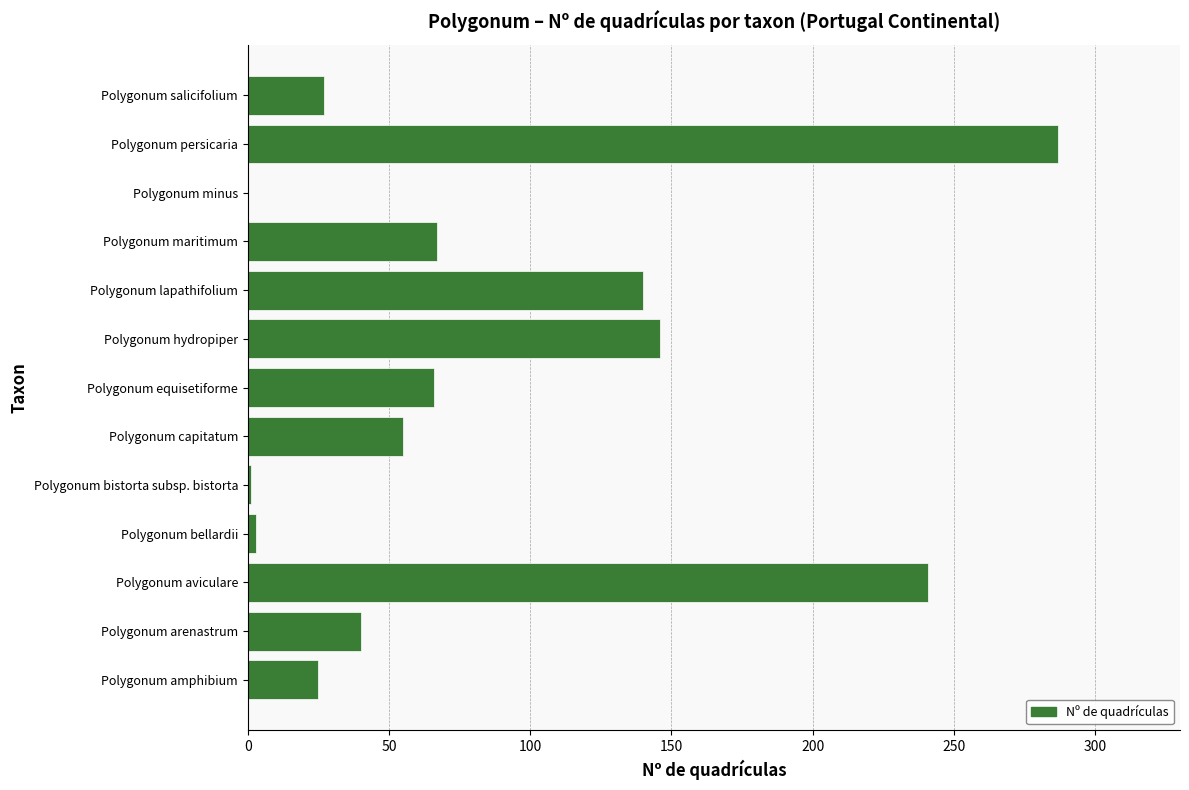

What is the greatest value displayed?

287